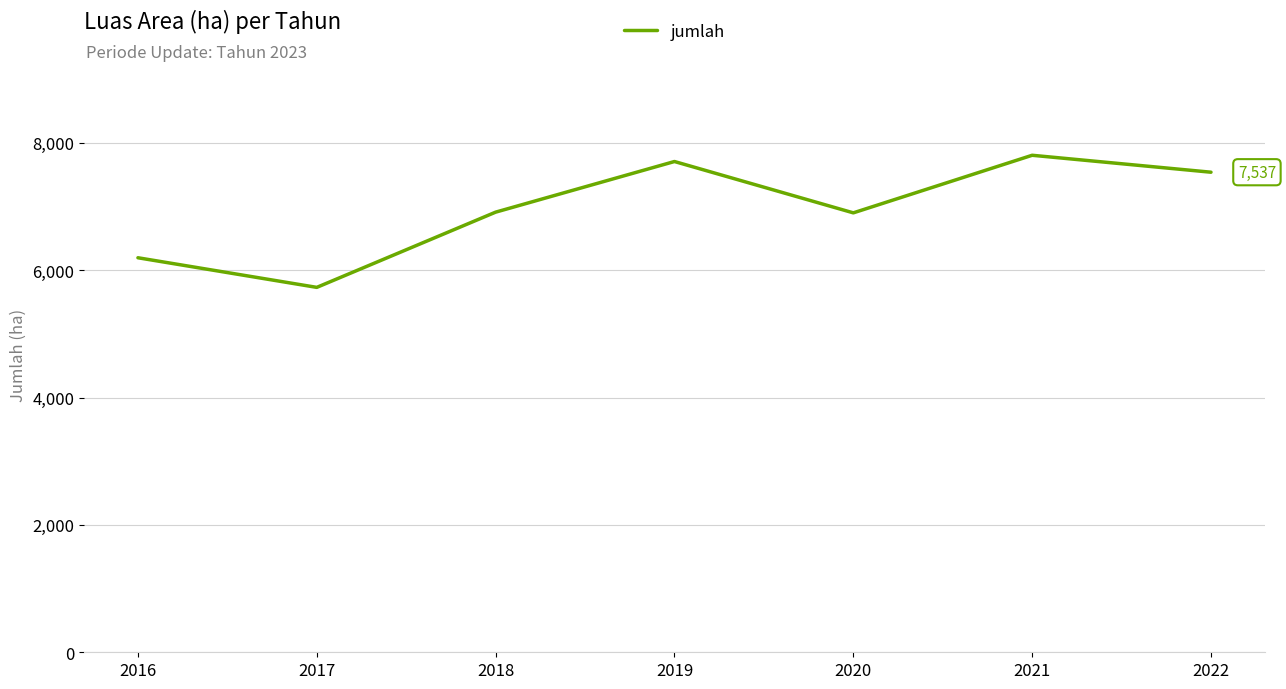

The value at 2020 is 4023. True or false?

False